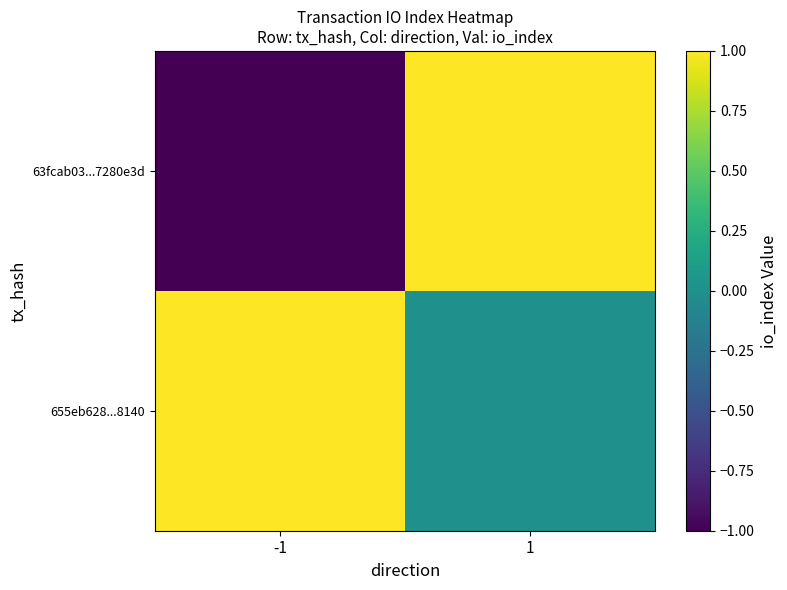

What is the difference between the highest and lowest values at -1?

2